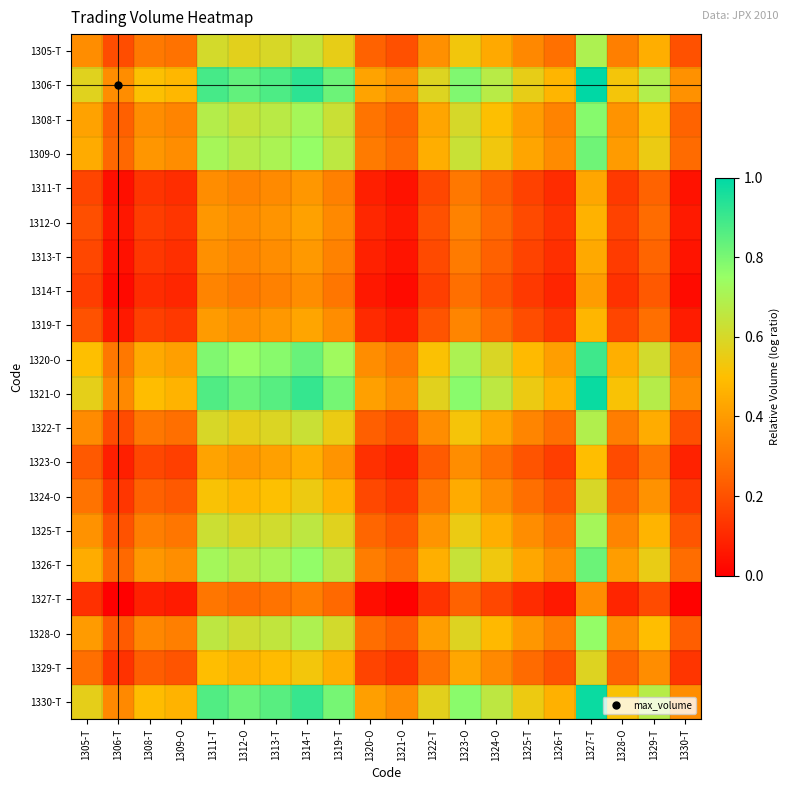

Reading left to right, what are all the values shown in this chart?

1305-T: 1305-T=0.4	1306-T=0.2	1308-T=0.3	1309-O=0.3	1311-T=0.6	1312-O=0.6	1313-T=0.6	1314-T=0.6	1319-T=0.6	1320-O=0.2	1321-O=0.2	1322-T=0.4	1323-O=0.5	1324-O=0.4	1325-T=0.3	1326-T=0.3	1327-T=0.7	1328-O=0.3	1329-T=0.5	1330-T=0.2
1306-T: 1305-T=0.6	1306-T=0.4	1308-T=0.5	1309-O=0.5	1311-T=0.9	1312-O=0.8	1313-T=0.9	1314-T=0.9	1319-T=0.8	1320-O=0.4	1321-O=0.4	1322-T=0.6	1323-O=0.8	1324-O=0.7	1325-T=0.6	1326-T=0.5	1327-T=1.0	1328-O=0.5	1329-T=0.7	1330-T=0.4
1308-T: 1305-T=0.4	1306-T=0.2	1308-T=0.4	1309-O=0.3	1311-T=0.7	1312-O=0.6	1313-T=0.7	1314-T=0.7	1319-T=0.6	1320-O=0.3	1321-O=0.2	1322-T=0.4	1323-O=0.6	1324-O=0.5	1325-T=0.4	1326-T=0.3	1327-T=0.8	1328-O=0.4	1329-T=0.5	1330-T=0.2
1309-O: 1305-T=0.4	1306-T=0.3	1308-T=0.4	1309-O=0.4	1311-T=0.7	1312-O=0.7	1313-T=0.7	1314-T=0.8	1319-T=0.7	1320-O=0.3	1321-O=0.3	1322-T=0.5	1323-O=0.6	1324-O=0.5	1325-T=0.4	1326-T=0.4	1327-T=0.8	1328-O=0.4	1329-T=0.5	1330-T=0.3
1311-T: 1305-T=0.2	1306-T=0.0	1308-T=0.1	1309-O=0.1	1311-T=0.4	1312-O=0.3	1313-T=0.4	1314-T=0.4	1319-T=0.3	1320-O=0.1	1321-O=0.0	1322-T=0.2	1323-O=0.3	1324-O=0.2	1325-T=0.2	1326-T=0.1	1327-T=0.4	1328-O=0.1	1329-T=0.2	1330-T=0.0
1312-O: 1305-T=0.2	1306-T=0.1	1308-T=0.2	1309-O=0.1	1311-T=0.4	1312-O=0.4	1313-T=0.4	1314-T=0.4	1319-T=0.4	1320-O=0.1	1321-O=0.1	1322-T=0.2	1323-O=0.3	1324-O=0.3	1325-T=0.2	1326-T=0.1	1327-T=0.5	1328-O=0.2	1329-T=0.3	1330-T=0.1
1313-T: 1305-T=0.2	1306-T=0.0	1308-T=0.1	1309-O=0.1	1311-T=0.4	1312-O=0.3	1313-T=0.4	1314-T=0.4	1319-T=0.3	1320-O=0.1	1321-O=0.1	1322-T=0.2	1323-O=0.3	1324-O=0.2	1325-T=0.2	1326-T=0.1	1327-T=0.4	1328-O=0.1	1329-T=0.2	1330-T=0.1
1314-T: 1305-T=0.2	1306-T=0.0	1308-T=0.1	1309-O=0.1	1311-T=0.3	1312-O=0.3	1313-T=0.3	1314-T=0.4	1319-T=0.3	1320-O=0.1	1321-O=0.0	1322-T=0.2	1323-O=0.3	1324-O=0.2	1325-T=0.1	1326-T=0.1	1327-T=0.4	1328-O=0.1	1329-T=0.2	1330-T=0.0
1319-T: 1305-T=0.2	1306-T=0.1	1308-T=0.2	1309-O=0.1	1311-T=0.4	1312-O=0.4	1313-T=0.4	1314-T=0.4	1319-T=0.4	1320-O=0.1	1321-O=0.1	1322-T=0.2	1323-O=0.3	1324-O=0.3	1325-T=0.2	1326-T=0.1	1327-T=0.5	1328-O=0.2	1329-T=0.3	1330-T=0.1
1320-O: 1305-T=0.5	1306-T=0.3	1308-T=0.4	1309-O=0.4	1311-T=0.8	1312-O=0.7	1313-T=0.8	1314-T=0.8	1319-T=0.7	1320-O=0.4	1321-O=0.3	1322-T=0.5	1323-O=0.7	1324-O=0.6	1325-T=0.5	1326-T=0.4	1327-T=0.9	1328-O=0.5	1329-T=0.6	1330-T=0.3
1321-O: 1305-T=0.6	1306-T=0.4	1308-T=0.5	1309-O=0.5	1311-T=0.9	1312-O=0.8	1313-T=0.9	1314-T=0.9	1319-T=0.8	1320-O=0.4	1321-O=0.4	1322-T=0.6	1323-O=0.8	1324-O=0.7	1325-T=0.5	1326-T=0.5	1327-T=1.0	1328-O=0.5	1329-T=0.7	1330-T=0.4
1322-T: 1305-T=0.4	1306-T=0.2	1308-T=0.3	1309-O=0.3	1311-T=0.6	1312-O=0.6	1313-T=0.6	1314-T=0.6	1319-T=0.5	1320-O=0.2	1321-O=0.2	1322-T=0.4	1323-O=0.5	1324-O=0.4	1325-T=0.3	1326-T=0.3	1327-T=0.7	1328-O=0.3	1329-T=0.4	1330-T=0.2
1323-O: 1305-T=0.2	1306-T=0.1	1308-T=0.2	1309-O=0.2	1311-T=0.4	1312-O=0.4	1313-T=0.4	1314-T=0.5	1319-T=0.4	1320-O=0.1	1321-O=0.1	1322-T=0.2	1323-O=0.4	1324-O=0.3	1325-T=0.2	1326-T=0.2	1327-T=0.5	1328-O=0.2	1329-T=0.3	1330-T=0.1
1324-O: 1305-T=0.3	1306-T=0.1	1308-T=0.2	1309-O=0.2	1311-T=0.5	1312-O=0.5	1313-T=0.5	1314-T=0.5	1319-T=0.5	1320-O=0.2	1321-O=0.1	1322-T=0.3	1323-O=0.4	1324-O=0.4	1325-T=0.3	1326-T=0.2	1327-T=0.6	1328-O=0.3	1329-T=0.4	1330-T=0.1
1325-T: 1305-T=0.4	1306-T=0.2	1308-T=0.3	1309-O=0.3	1311-T=0.6	1312-O=0.6	1313-T=0.6	1314-T=0.7	1319-T=0.6	1320-O=0.3	1321-O=0.2	1322-T=0.4	1323-O=0.5	1324-O=0.5	1325-T=0.4	1326-T=0.3	1327-T=0.7	1328-O=0.3	1329-T=0.5	1330-T=0.2
1326-T: 1305-T=0.4	1306-T=0.3	1308-T=0.4	1309-O=0.4	1311-T=0.7	1312-O=0.7	1313-T=0.7	1314-T=0.8	1319-T=0.7	1320-O=0.3	1321-O=0.3	1322-T=0.5	1323-O=0.6	1324-O=0.5	1325-T=0.4	1326-T=0.4	1327-T=0.8	1328-O=0.4	1329-T=0.6	1330-T=0.3
1327-T: 1305-T=0.1	1306-T=0.0	1308-T=0.1	1309-O=0.1	1311-T=0.3	1312-O=0.3	1313-T=0.3	1314-T=0.3	1319-T=0.3	1320-O=0.0	1321-O=0.0	1322-T=0.1	1323-O=0.2	1324-O=0.2	1325-T=0.1	1326-T=0.1	1327-T=0.4	1328-O=0.1	1329-T=0.2	1330-T=0.0
1328-O: 1305-T=0.4	1306-T=0.2	1308-T=0.3	1309-O=0.3	1311-T=0.7	1312-O=0.6	1313-T=0.6	1314-T=0.7	1319-T=0.6	1320-O=0.3	1321-O=0.2	1322-T=0.4	1323-O=0.6	1324-O=0.5	1325-T=0.4	1326-T=0.3	1327-T=0.8	1328-O=0.4	1329-T=0.5	1330-T=0.2
1329-T: 1305-T=0.3	1306-T=0.1	1308-T=0.2	1309-O=0.2	1311-T=0.5	1312-O=0.5	1313-T=0.5	1314-T=0.5	1319-T=0.5	1320-O=0.2	1321-O=0.1	1322-T=0.3	1323-O=0.4	1324-O=0.3	1325-T=0.3	1326-T=0.2	1327-T=0.6	1328-O=0.2	1329-T=0.4	1330-T=0.1
1330-T: 1305-T=0.6	1306-T=0.3	1308-T=0.5	1309-O=0.5	1311-T=0.9	1312-O=0.8	1313-T=0.9	1314-T=0.9	1319-T=0.8	1320-O=0.4	1321-O=0.4	1322-T=0.6	1323-O=0.8	1324-O=0.7	1325-T=0.5	1326-T=0.5	1327-T=1.0	1328-O=0.5	1329-T=0.7	1330-T=0.4